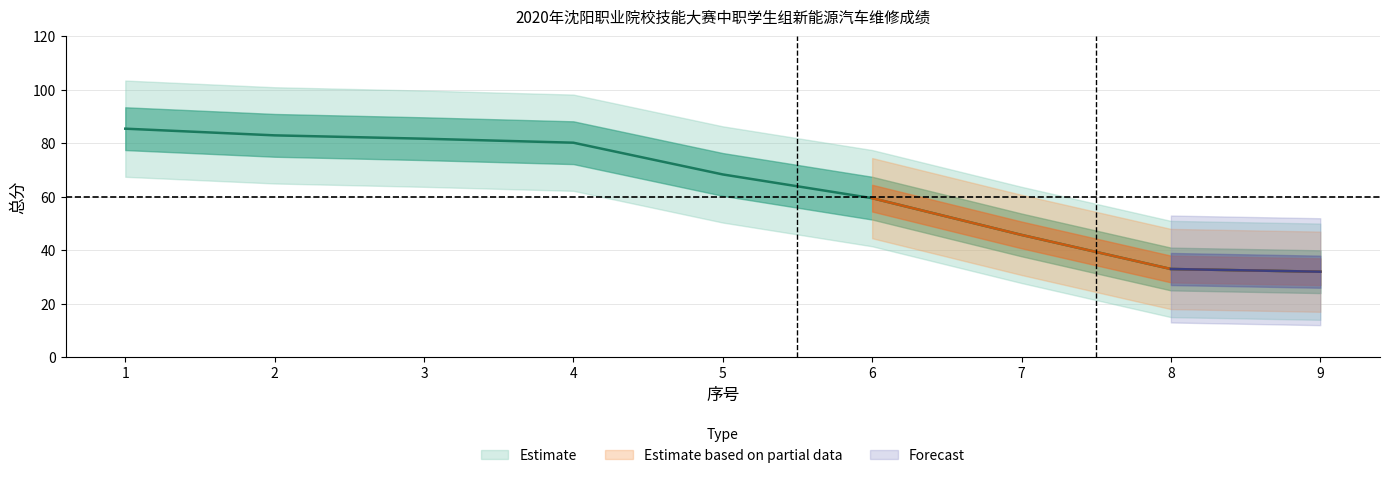

The value at 2 is 83.0. True or false?

True